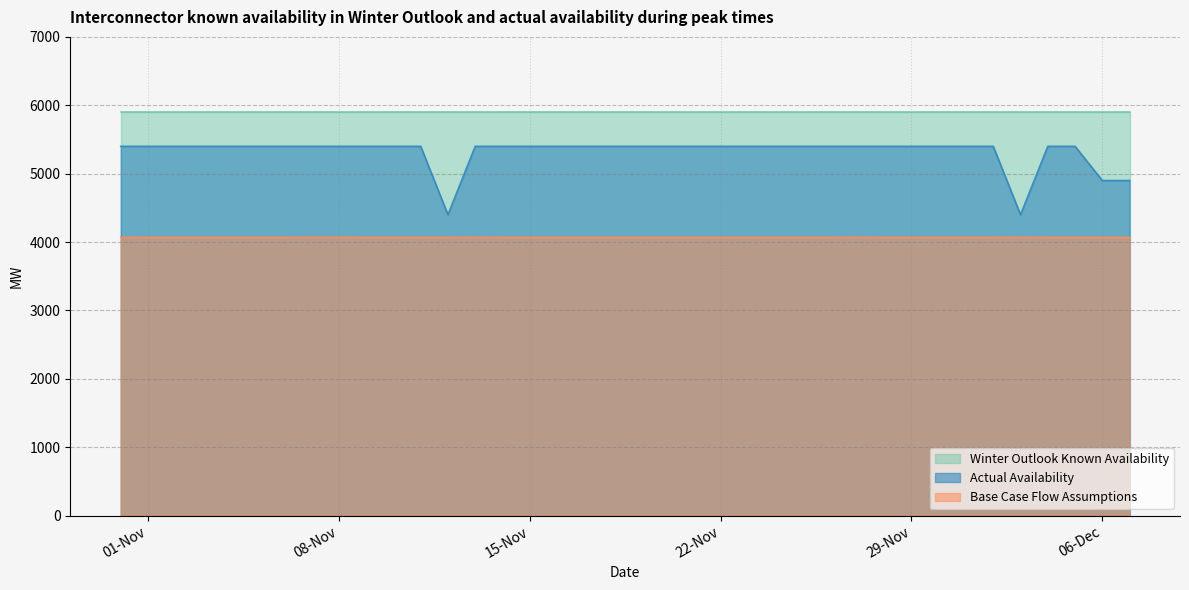

What are all the series names shown in the legend?

Winter Outlook Known Availability, Actual Availability, Base Case Flow Assumptions